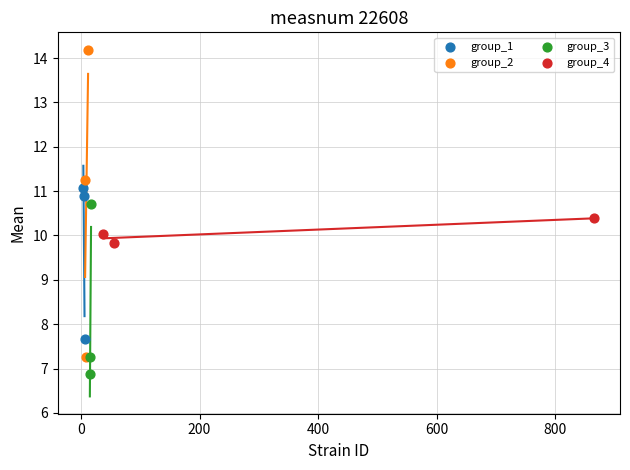

Which series reaches the maximum Y coordinate?

group_2